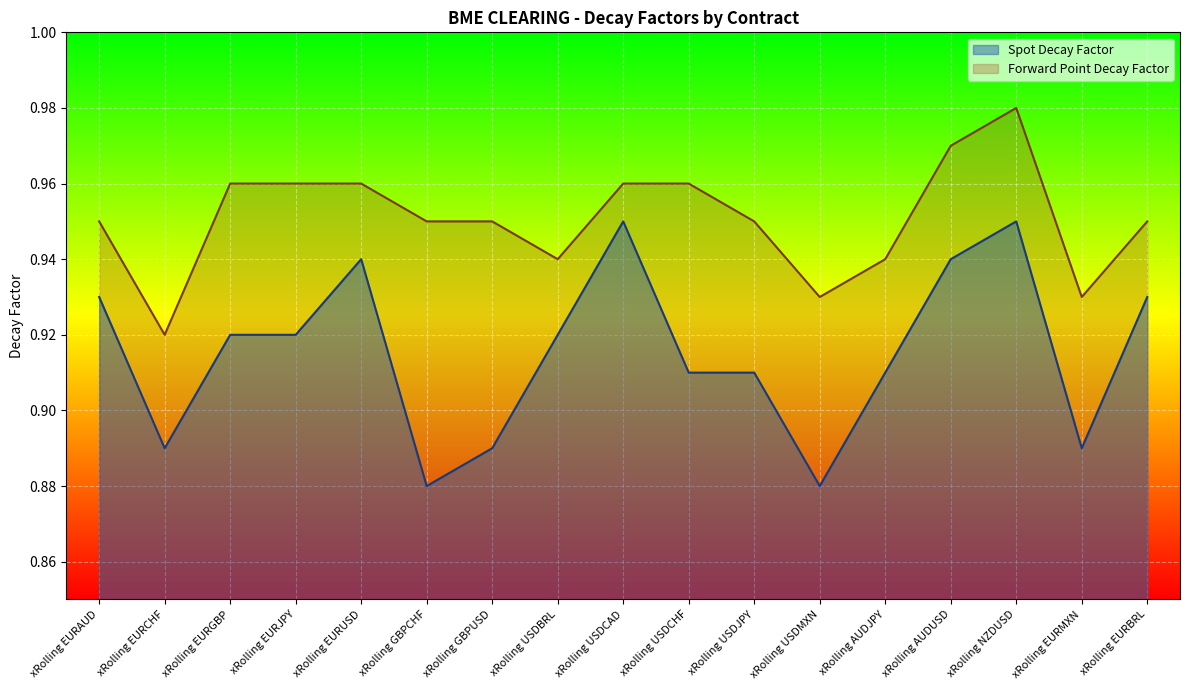

What is the label of the 13th point from the right?

xRolling EURUSD